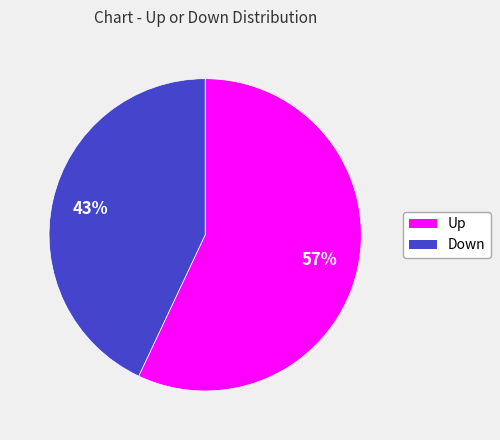

Is Down the majority of the pie?

No